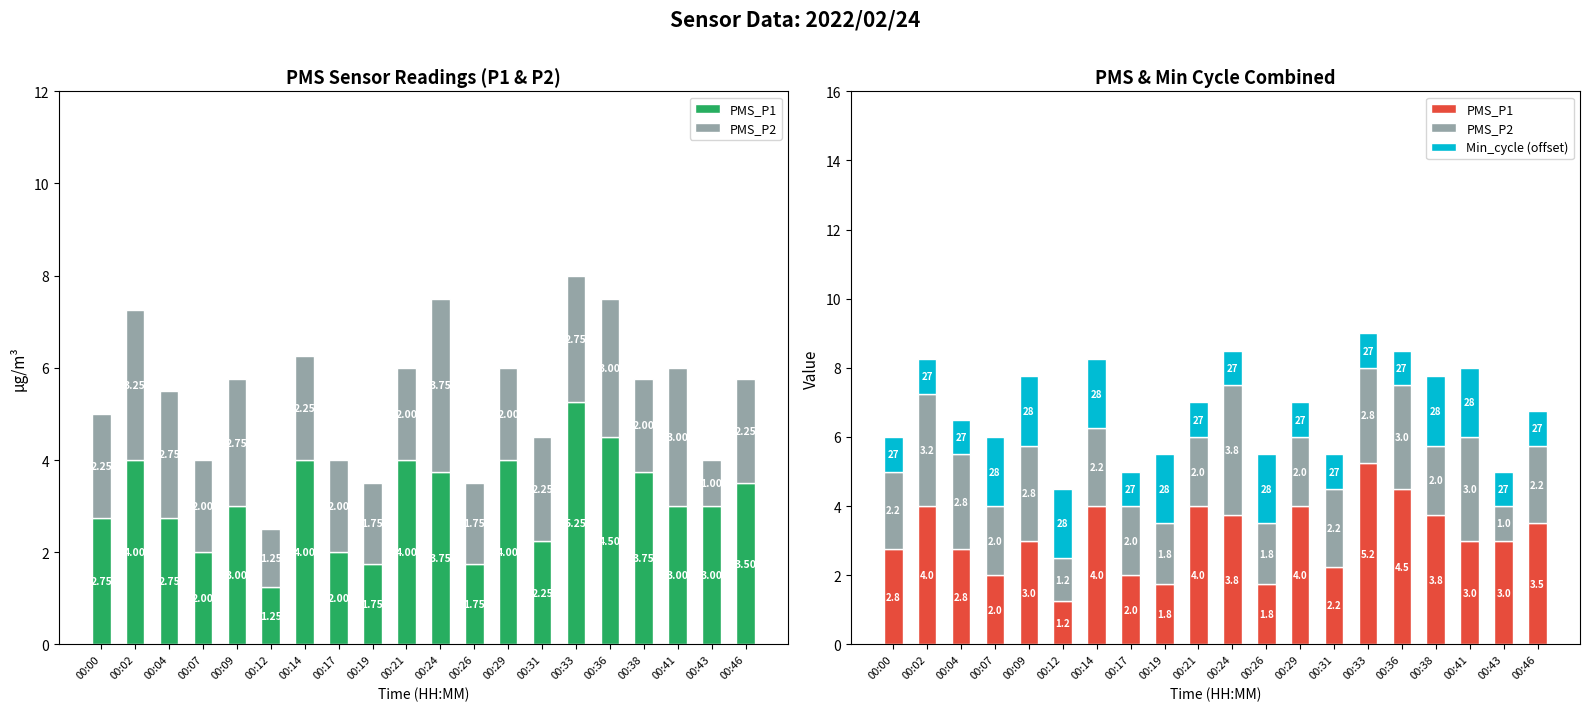

Between 00:29 and 00:04, which is larger?

00:29